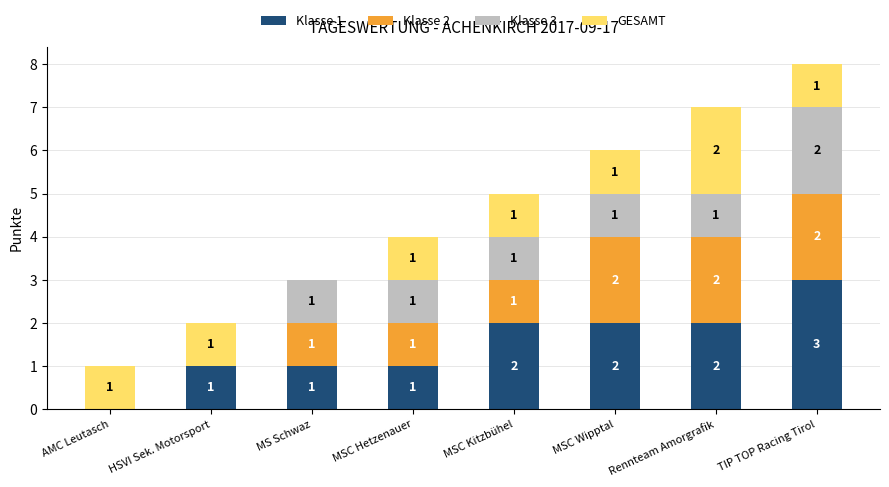

Is it true that Klasse 1 equals 2 at MSC Kitzbühel?

True